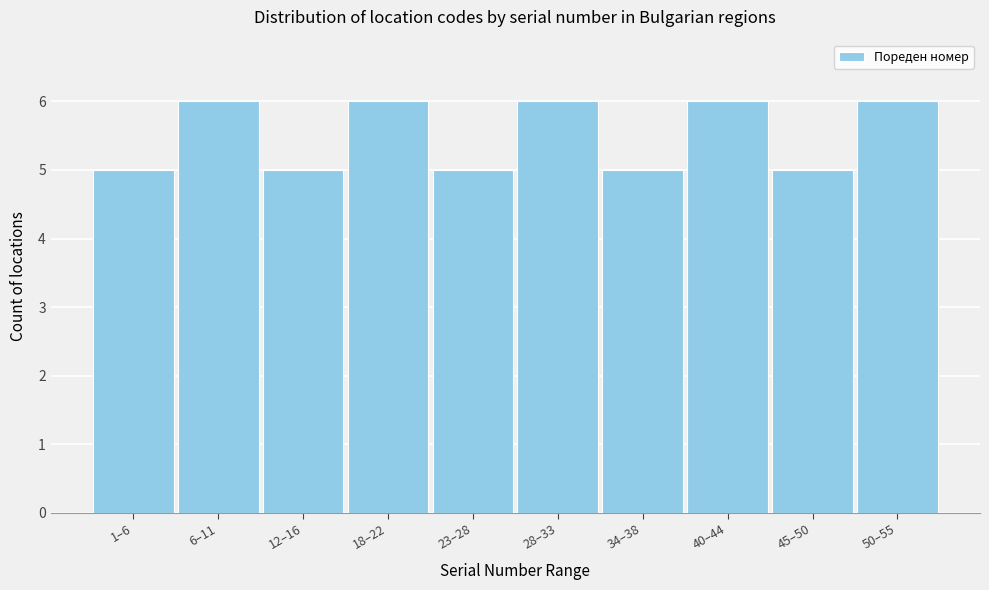

Reading left to right, list all the values displayed in this chart.

1–6=5	6–11=6	12–16=5	18–22=6	23–28=5	28–33=6	34–38=5	40–44=6	45–50=5	50–55=6